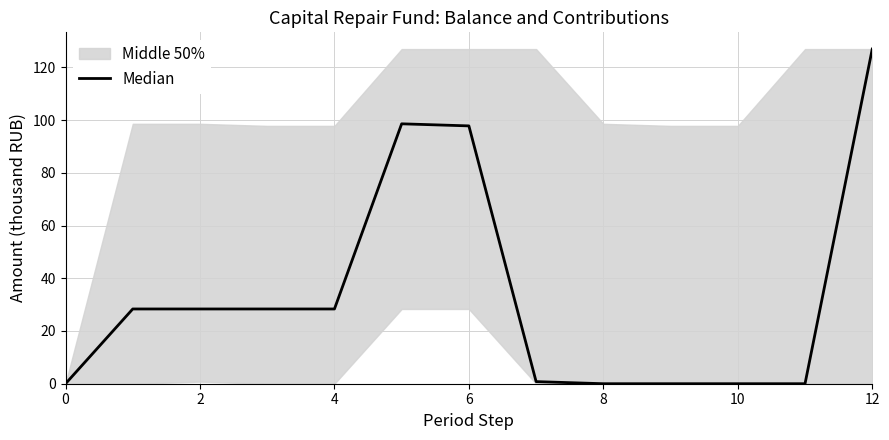

Read the value at 2.

28.4